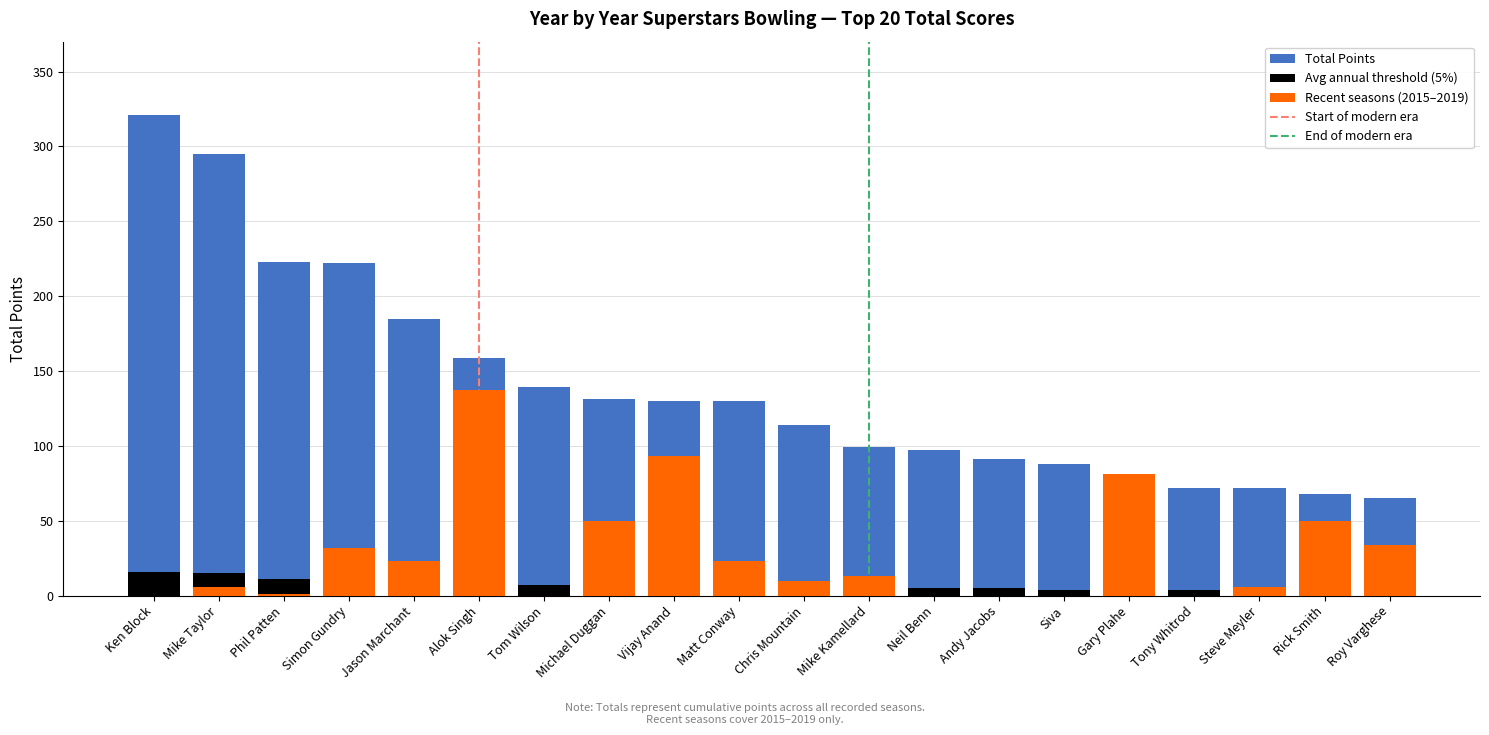

What is the difference between the maximum and minimum values in the Threshold series?

13